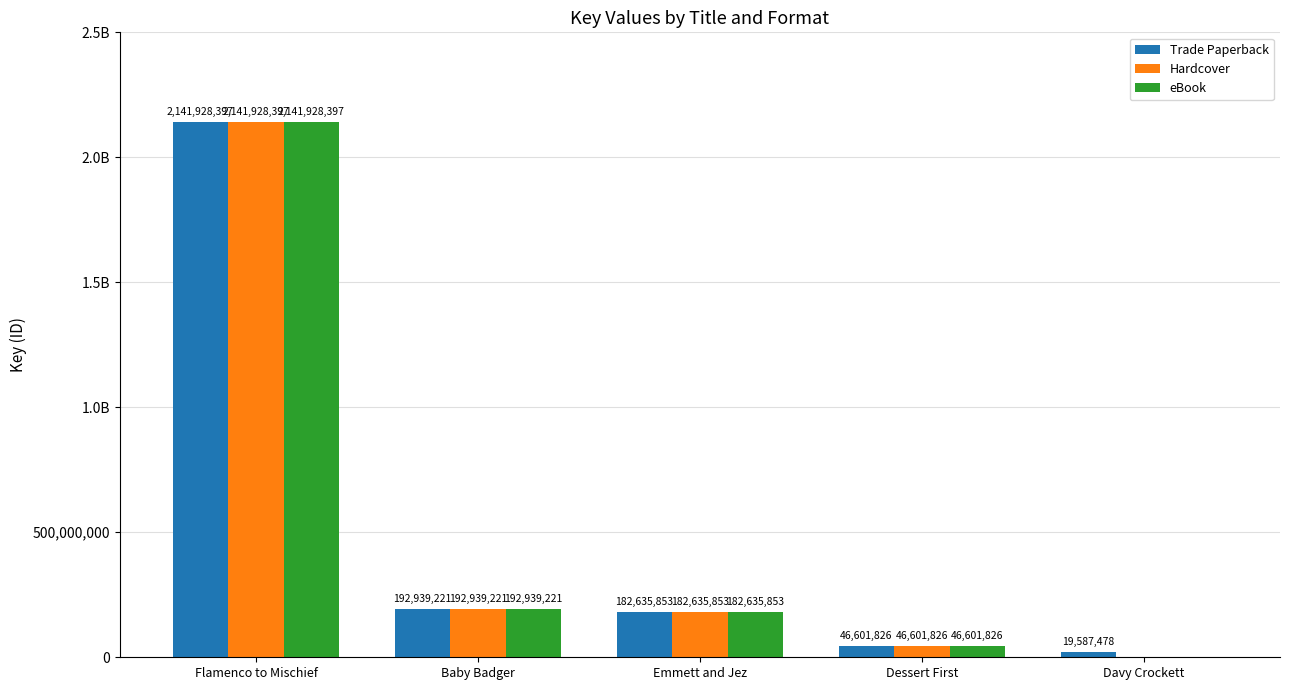

Rank the categories by Hardcover value from highest to lowest.

Flamenco to Mischief, Baby Badger, Emmett and Jez, Dessert First, Davy Crockett